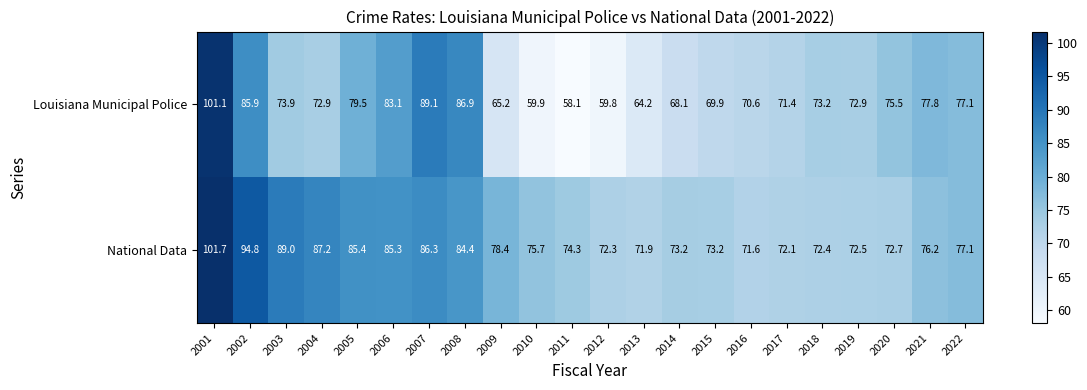

What is the spread (max minus min) of values at 2015?

3.3